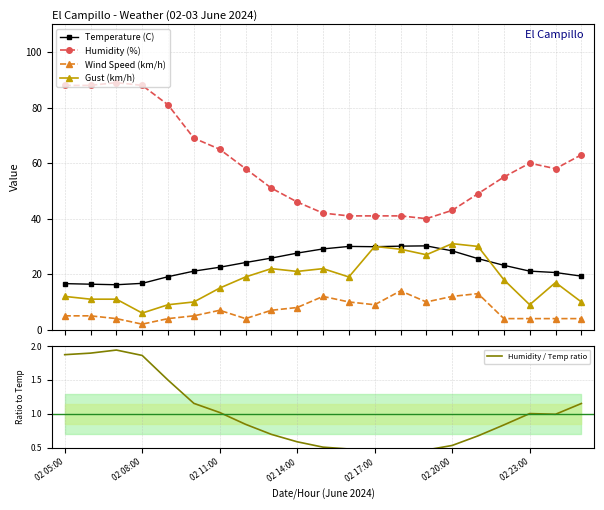

True or false: Gust (km/h) and Wind Speed (km/h) intersect in this chart.

False